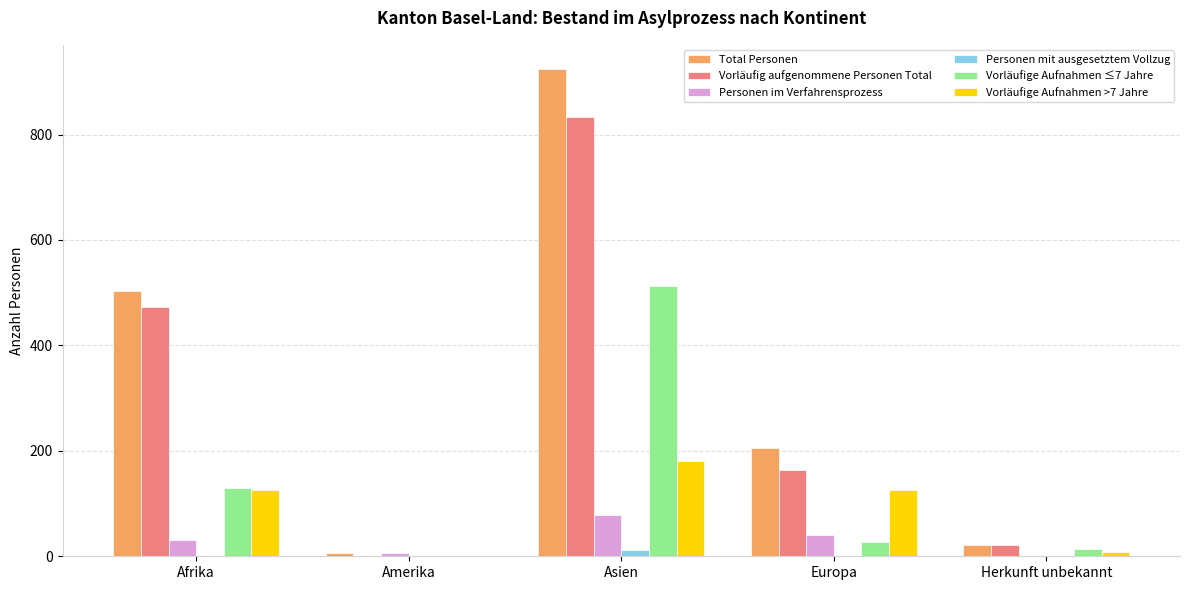

Which category has the highest value in the Vorläufige Aufnahmen ≤7 Jahre series?

Asien